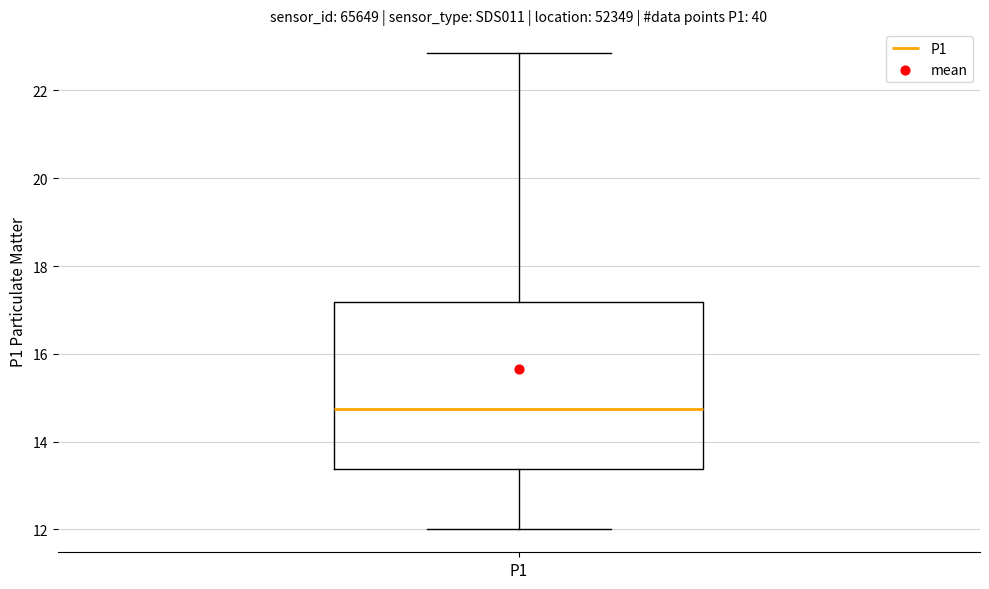

Where is the upper edge of the box for P1 on the y-axis? The values are not printed on the chart, so give them approximately, as read against the axis.

17.2